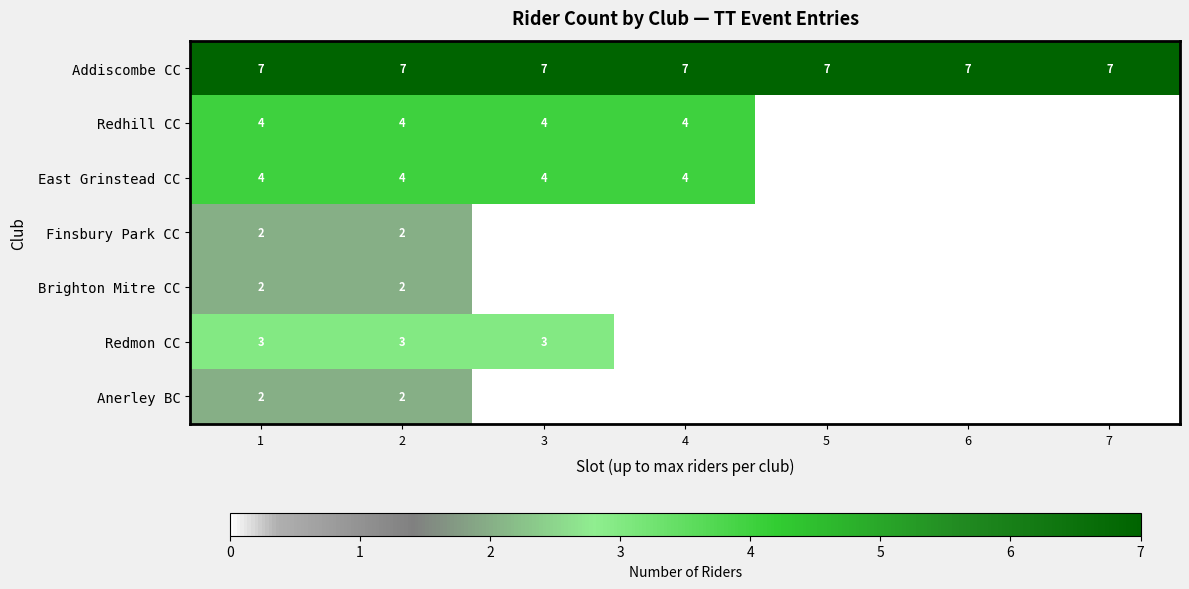

The Redhill CC series shows 7 at 2. True or false?

False